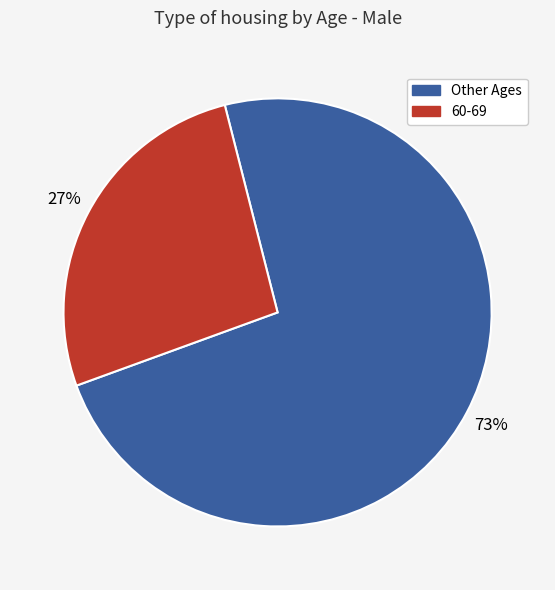

Does any single category account for the majority?

Yes